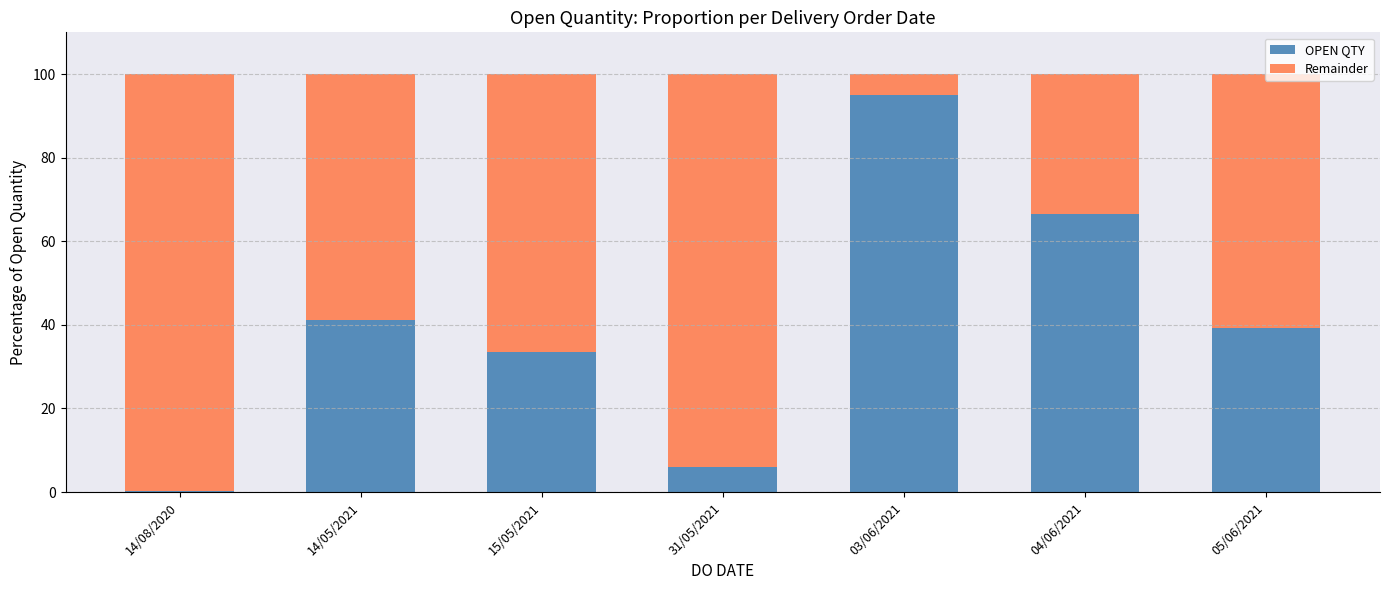

What is the total value across all series at 31/05/2021?

100.0